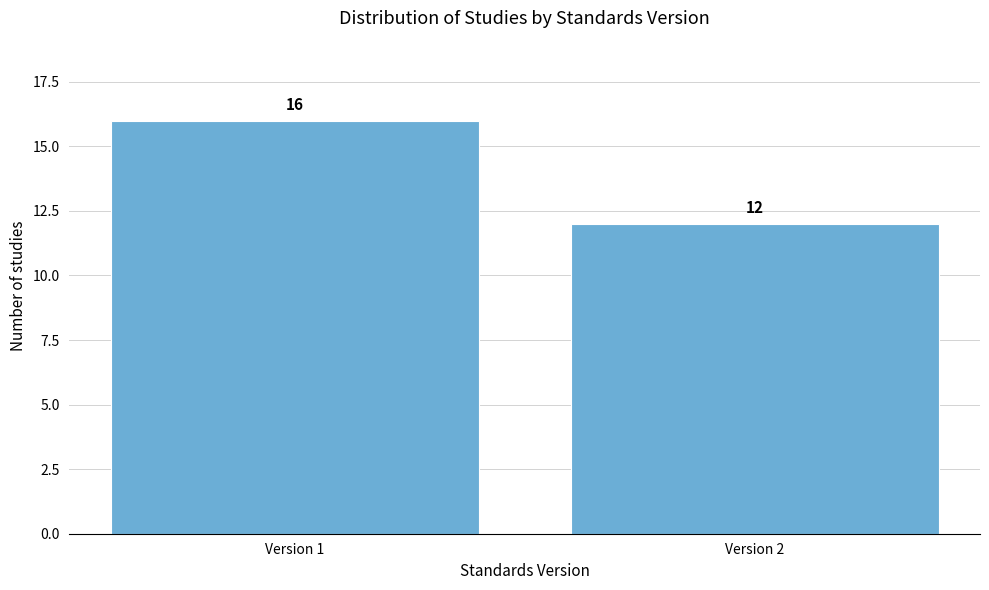

Reading right to left, what are all the values shown in this chart?

12	16